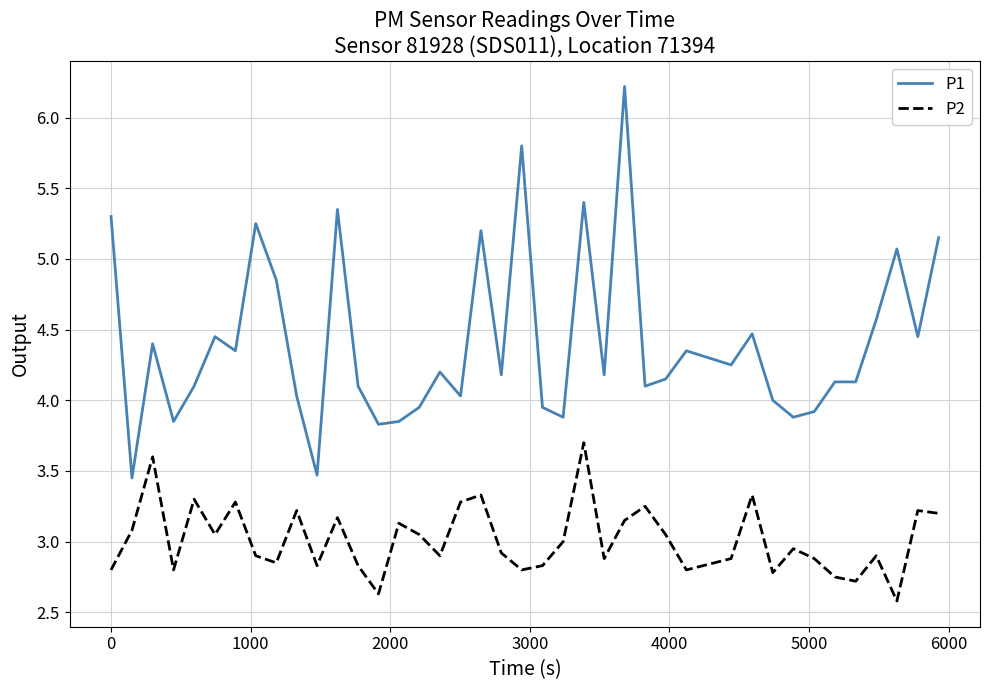

List the series in order of their peak value, lowest first.

P2, P1